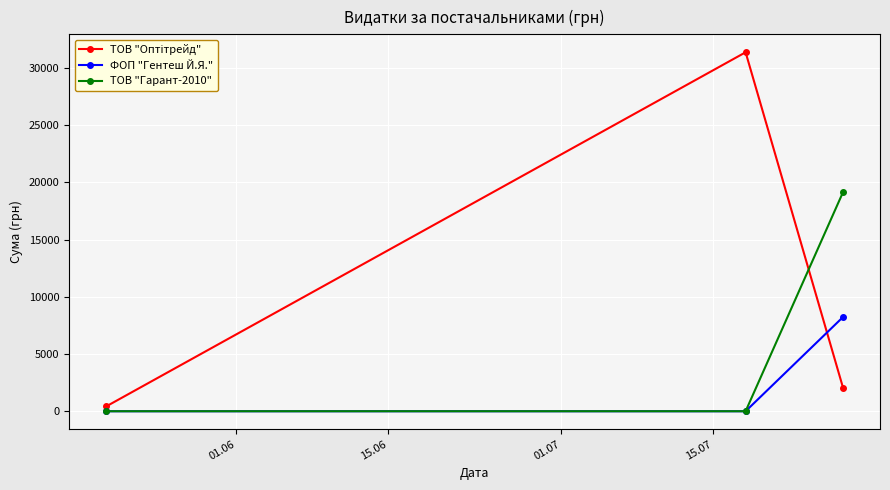

Does the chart have visible grid lines?

Yes